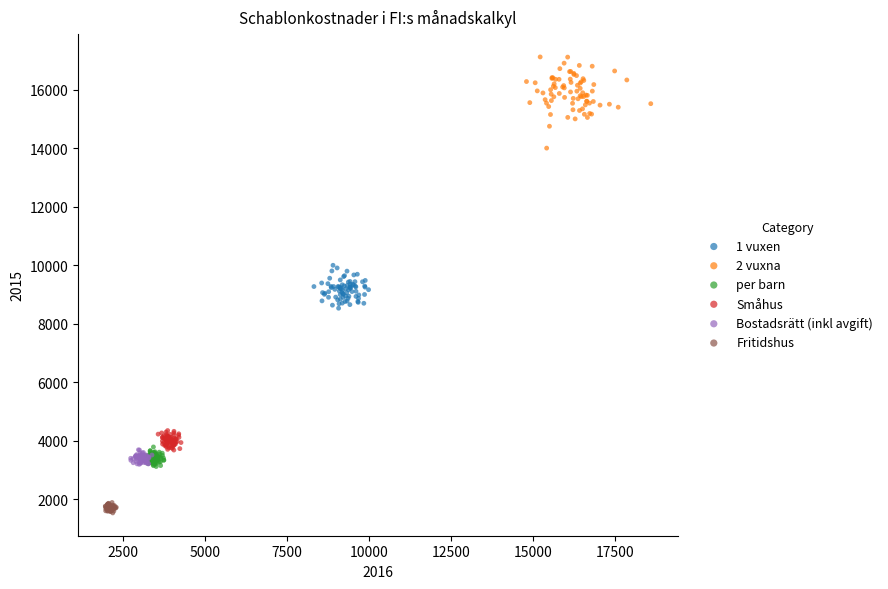

Which series reaches the maximum Y coordinate?

2 vuxna